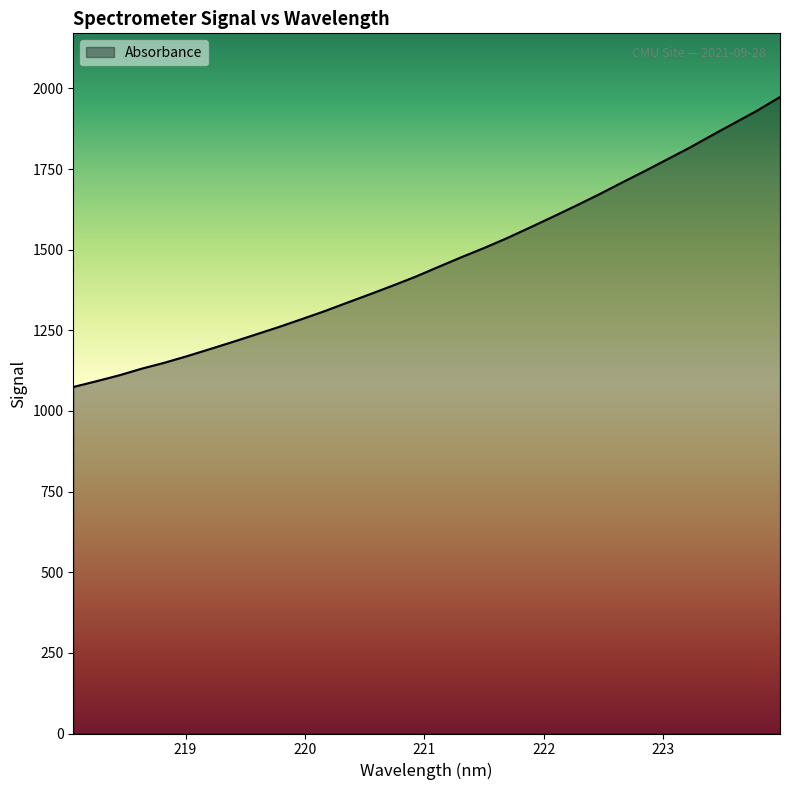

What is the difference between the maximum and minimum values?

899.2